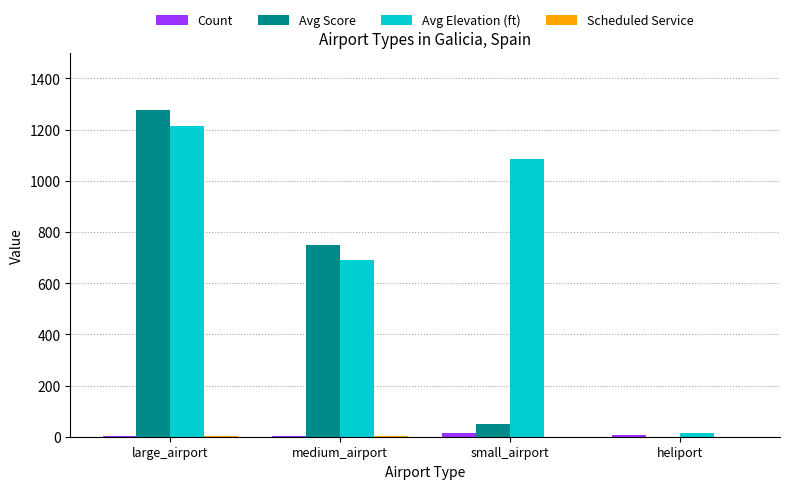

How many groups of bars are there?

4